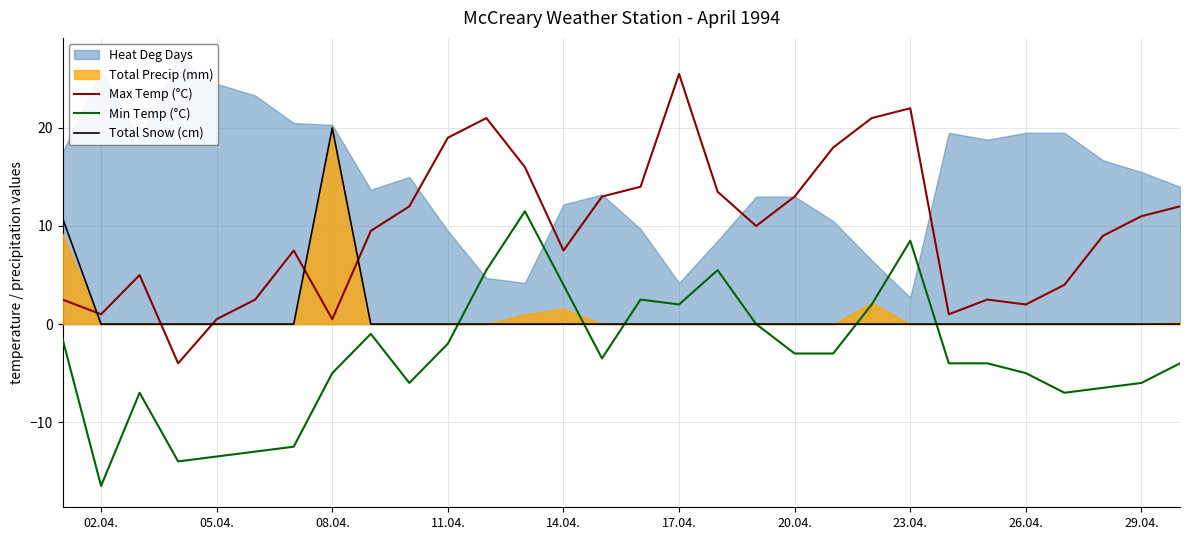

True or false: Min Temp (°C) and Max Temp (°C) cross at least once.

False